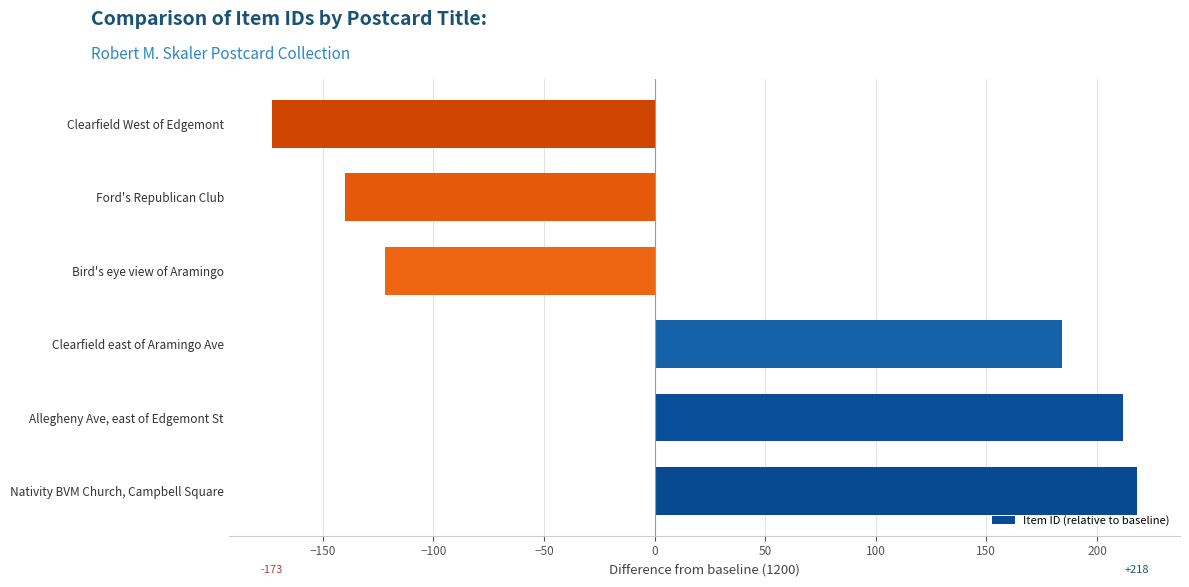

What is the difference between the second highest and second lowest values?

352